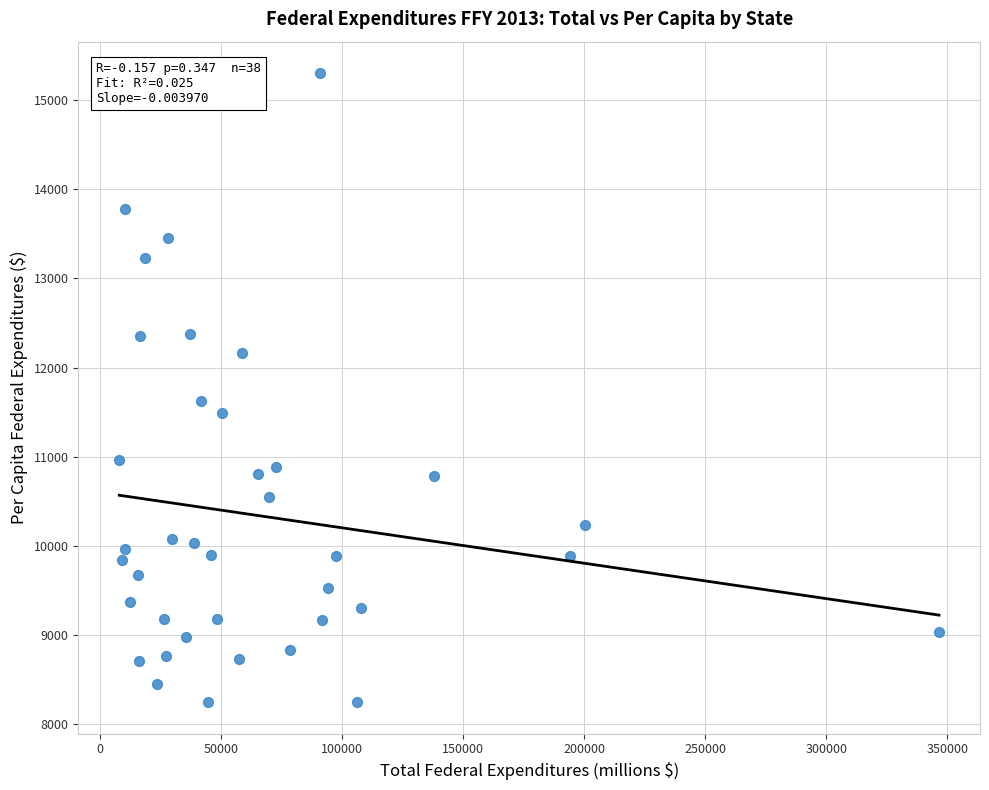

What Y value in the scatter plot is closest to 11774?

11622.4